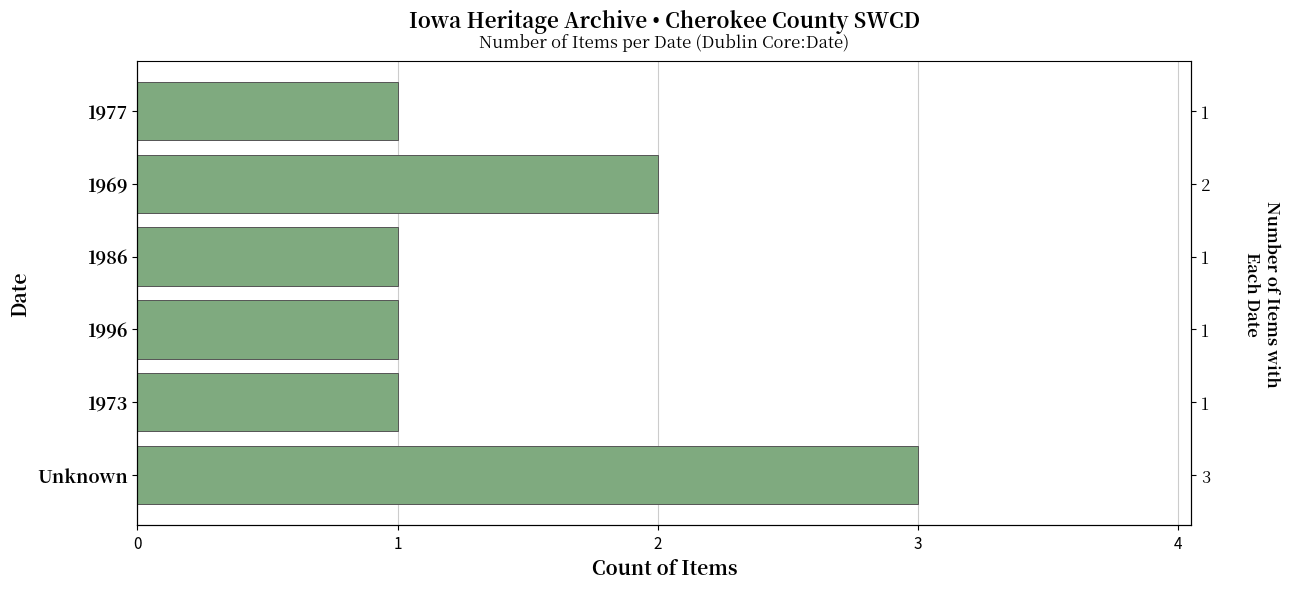

How many values are between 1 and 2?

5